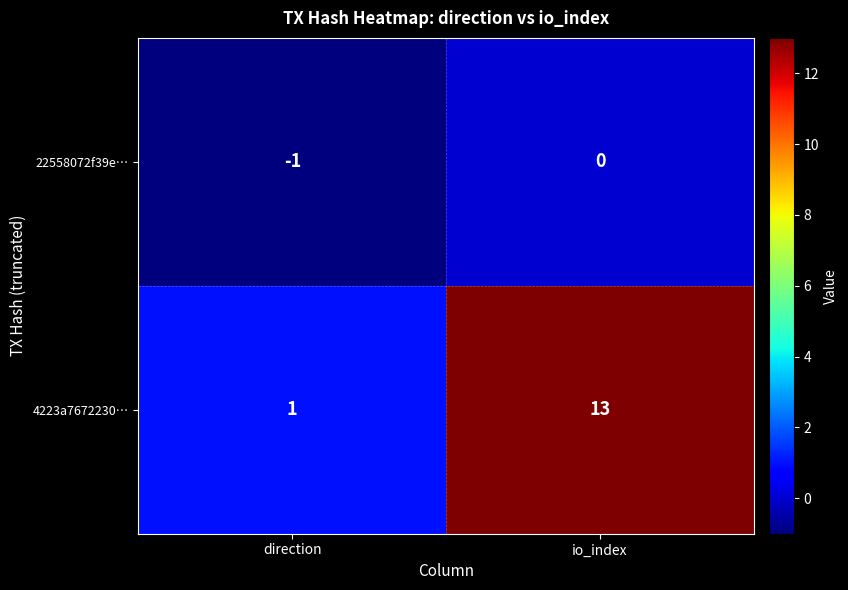

Count the number of categories in the chart.

2